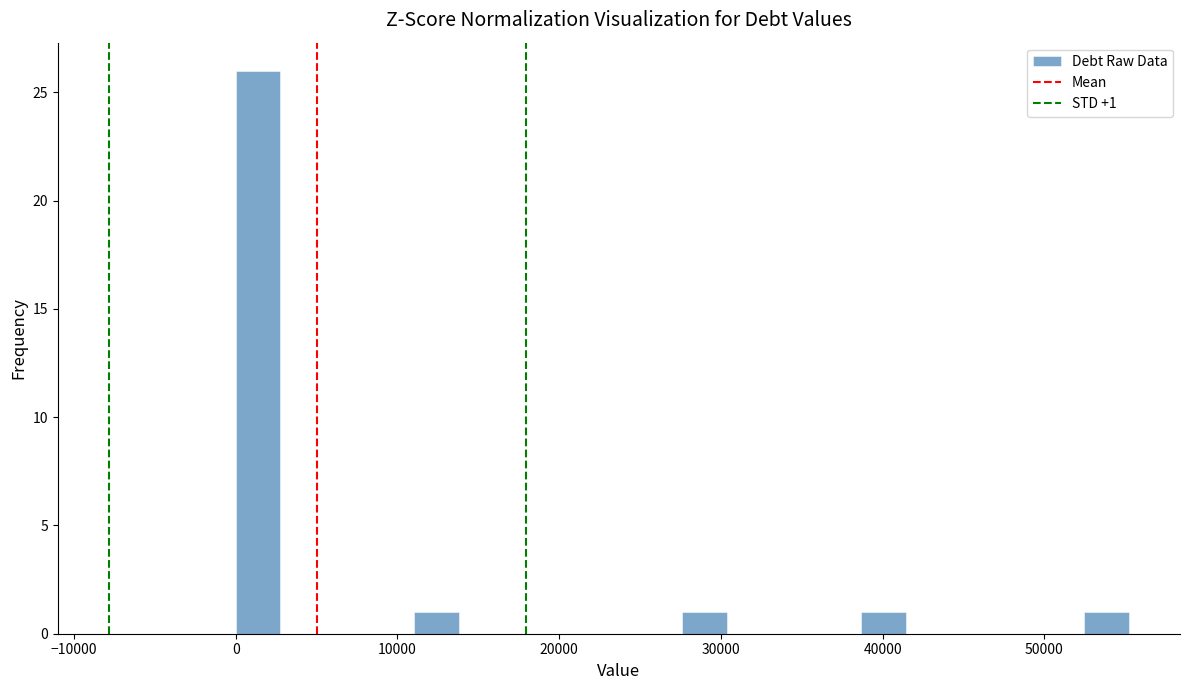

Read against the x-axis, roughly where is the centre of the tallest bar?

1000